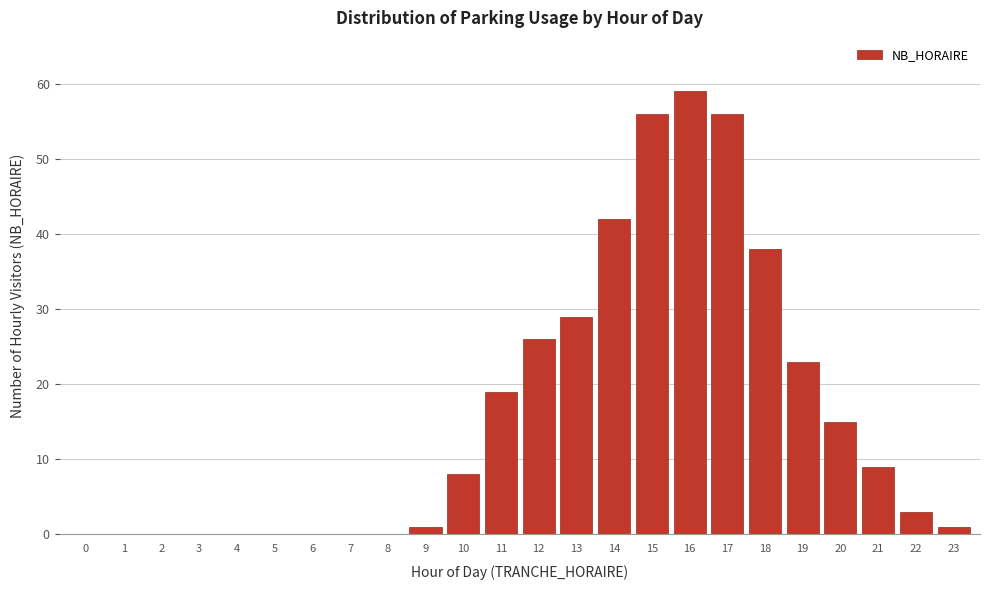

Reading left to right, what are all the values shown in this chart?

0=0	1=0	2=0	3=0	4=0	5=0	6=0	7=0	8=0	9=1	10=8	11=19	12=26	13=29	14=42	15=56	16=59	17=56	18=38	19=23	20=15	21=9	22=3	23=1